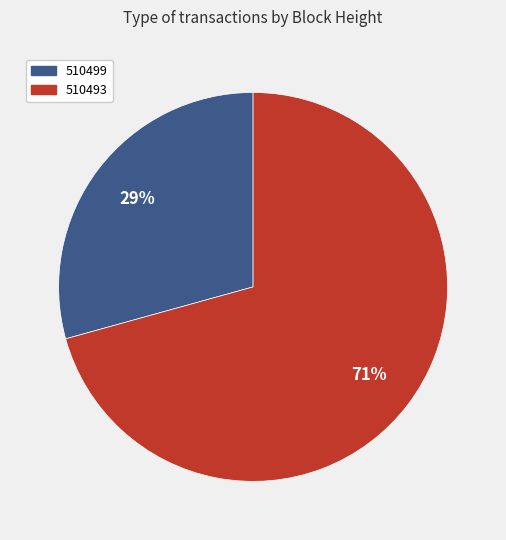

To the nearest percent, what percentage of the pie is 510493?

71%